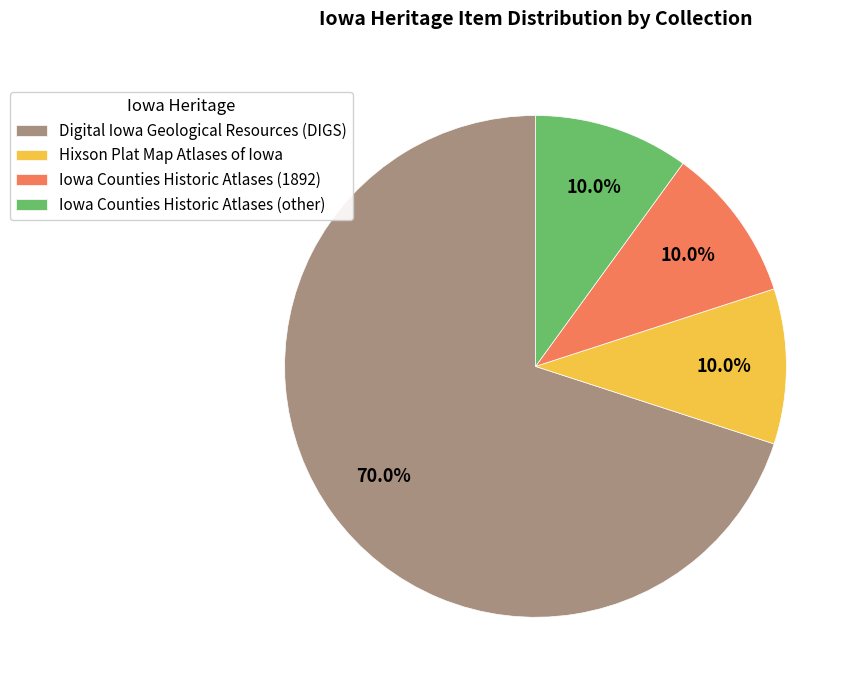

To the nearest percent, what is the difference between the largest and smallest slice percentages?

60%